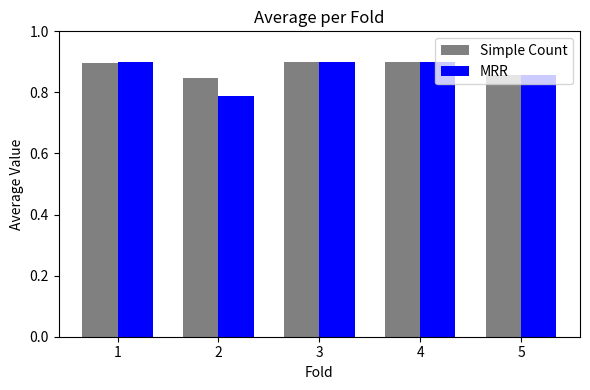

Is it true that Simple Count equals 0.6 at 4?

False